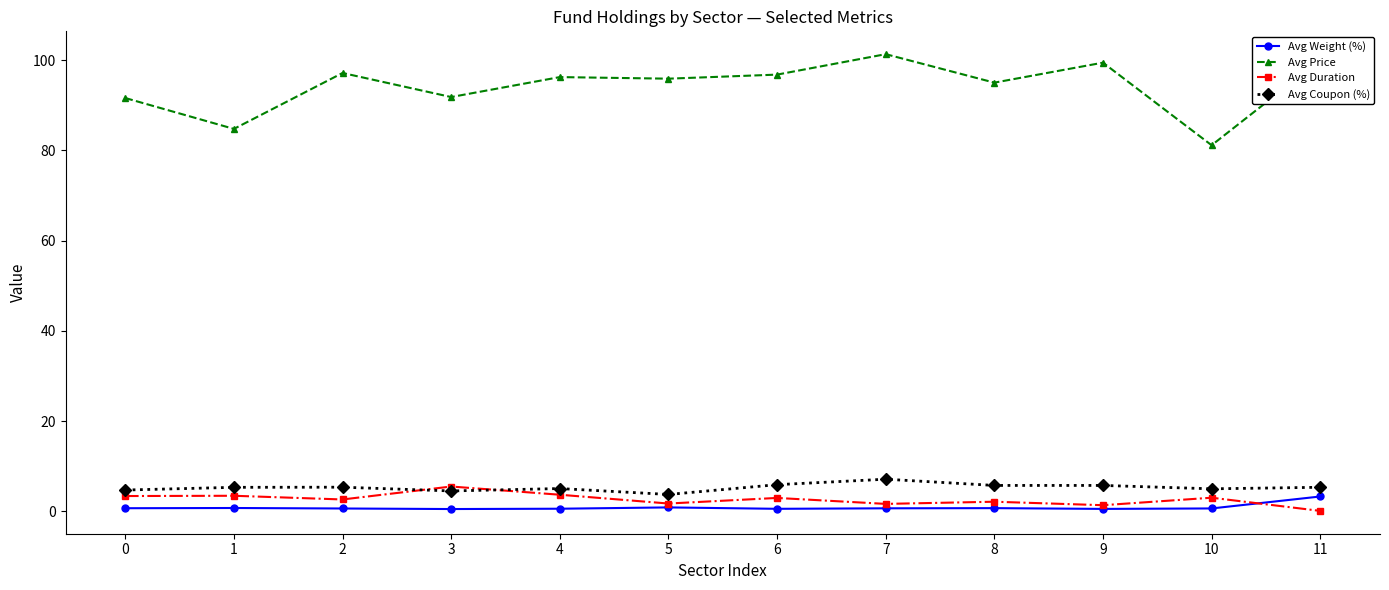

Which series changed the most between 9 and 10?

Avg Price